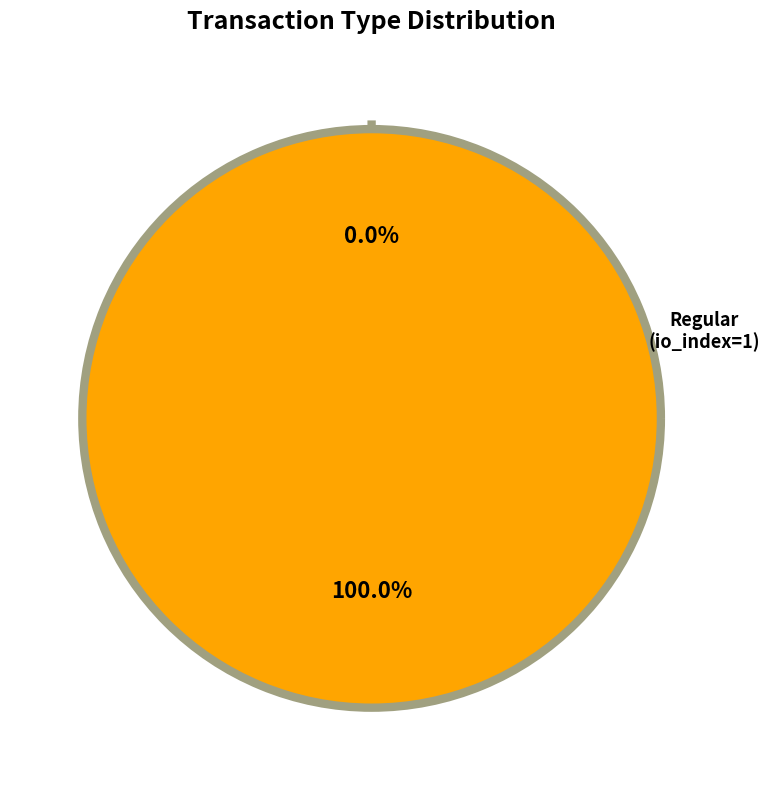

The Ticket (io_index=0) slice represents 0% of the pie. True or false?

True